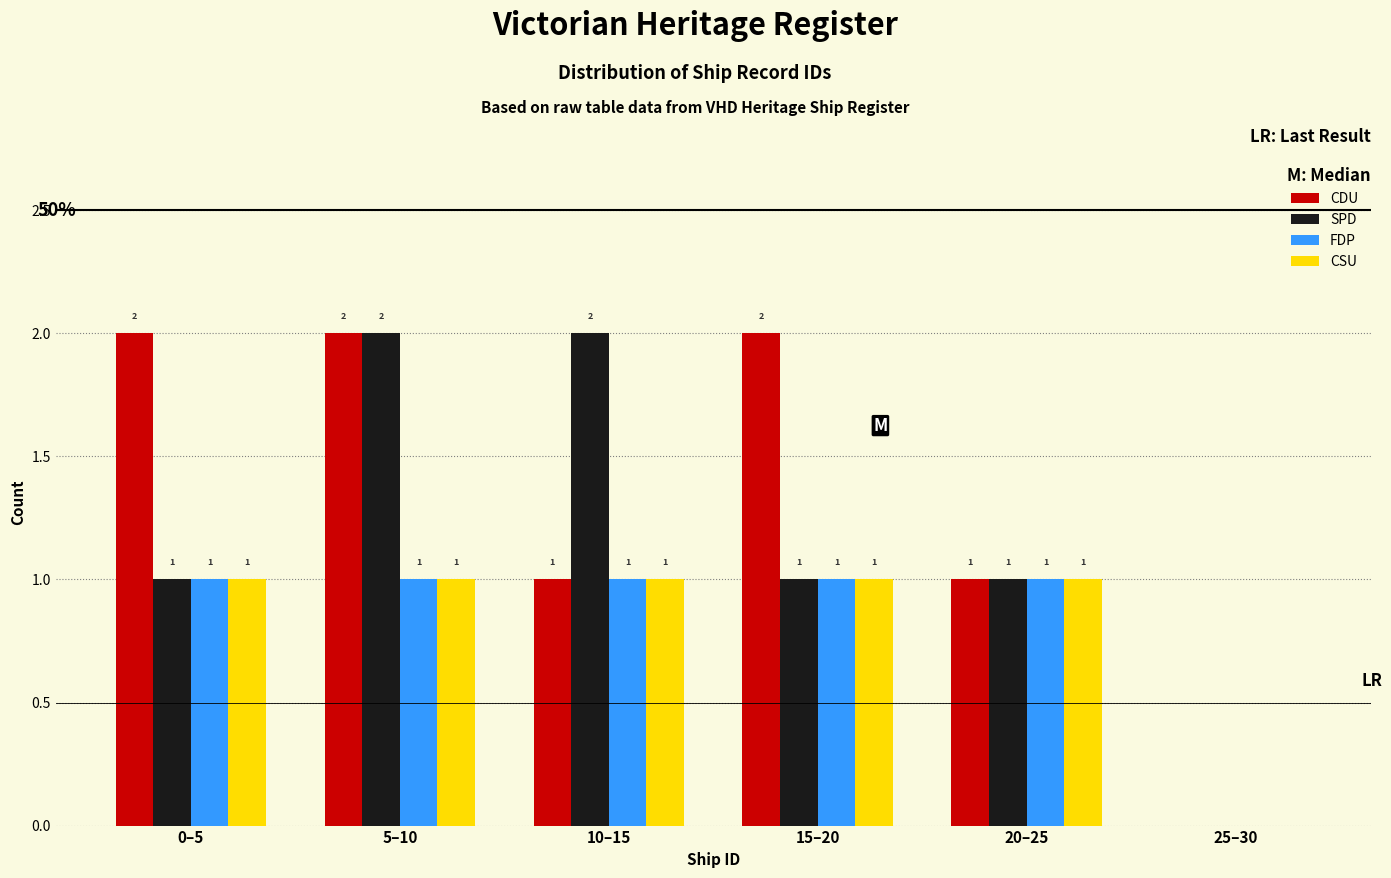

Reading left to right, transcribe all the data shown in this chart.

CDU: 0–5=2	5–10=2	10–15=1	15–20=2	20–25=1	25–30=0
SPD: 0–5=1	5–10=2	10–15=2	15–20=1	20–25=1	25–30=0
FDP: 0–5=1	5–10=1	10–15=1	15–20=1	20–25=1	25–30=0
CSU: 0–5=1	5–10=1	10–15=1	15–20=1	20–25=1	25–30=0